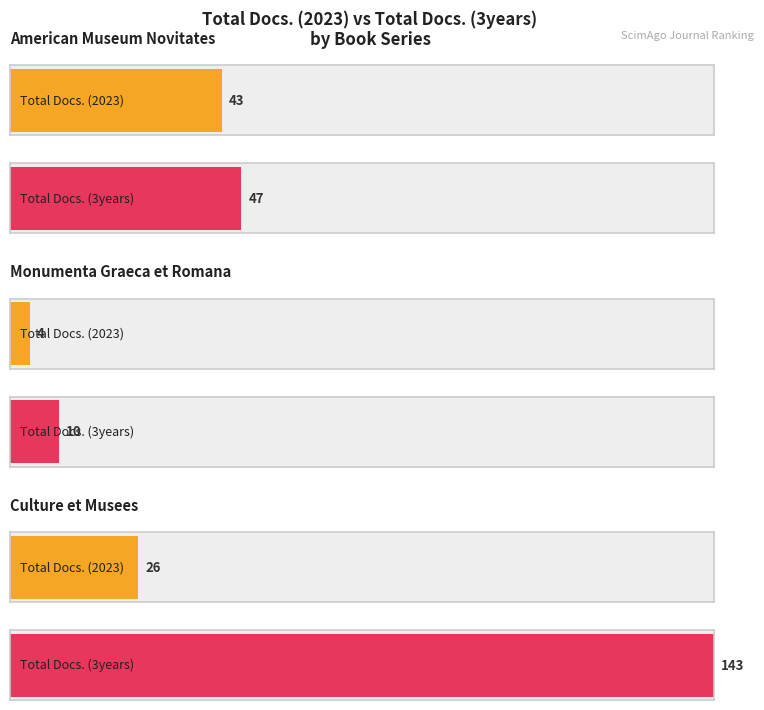

How many Total Docs. (2023) values are between 4 and 43?

3